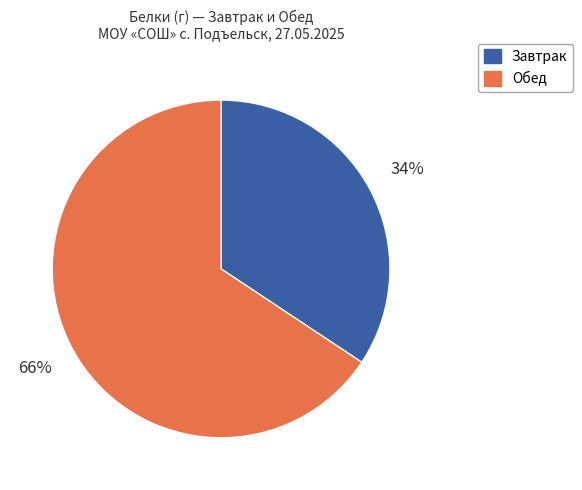

Is there a majority slice in this chart?

Yes